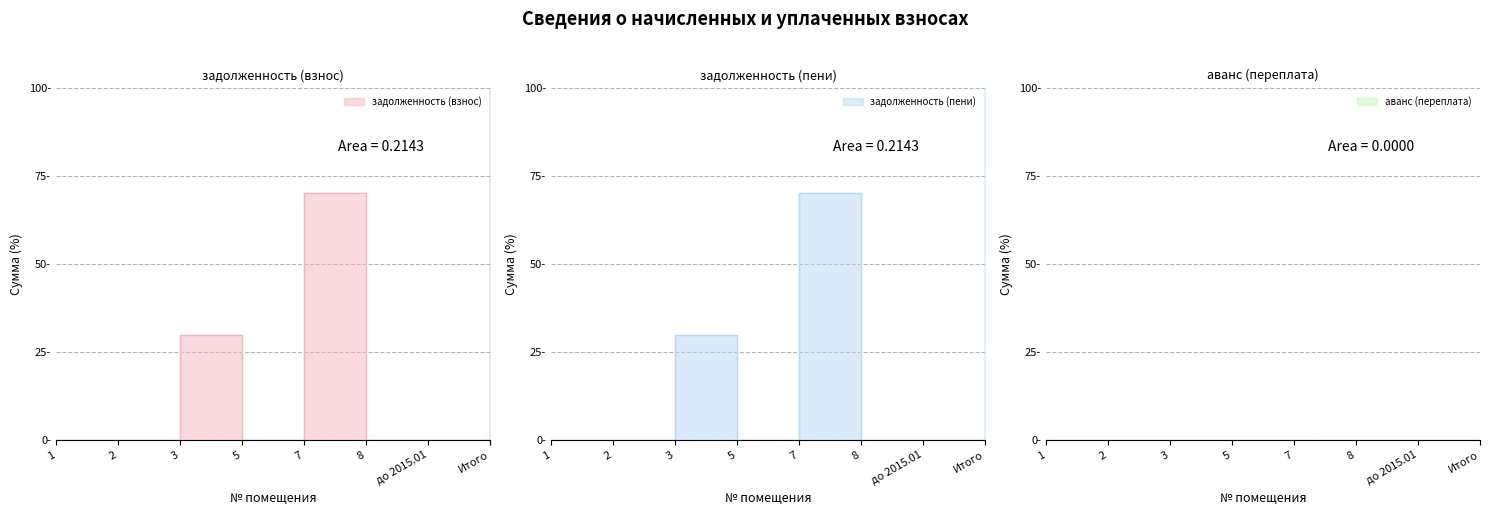

The задолженность (пени) series shows -54.0 at 2. True or false?

False